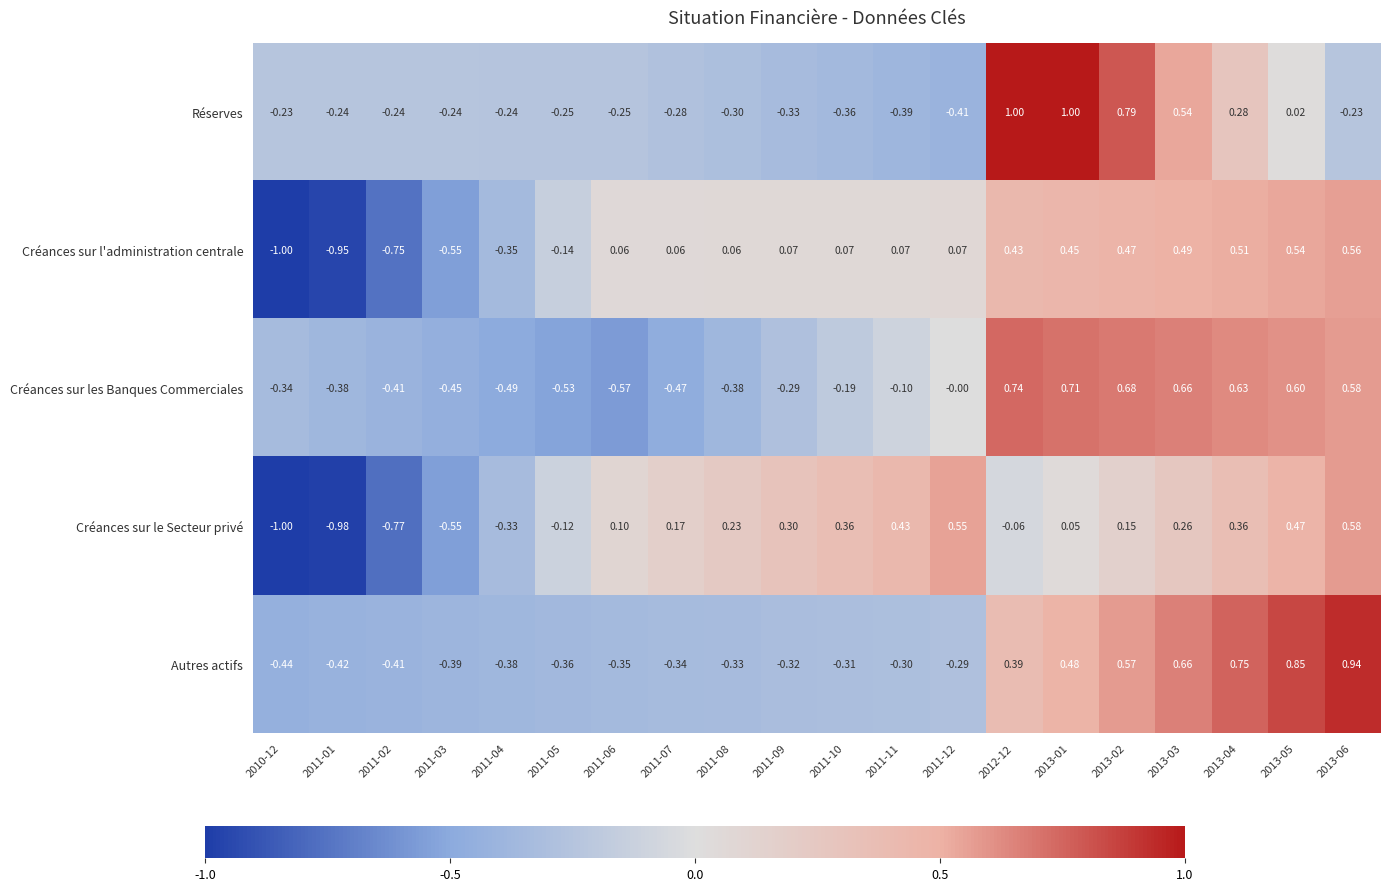

Count the number of data series in this chart.

5